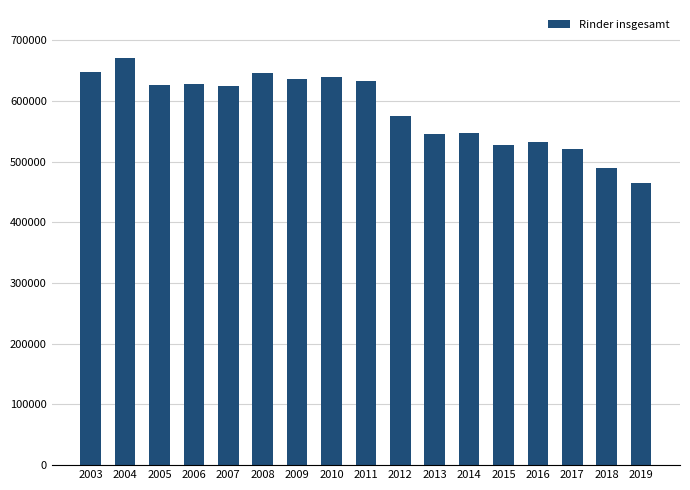

What is the value of the 9th bar from the left?

633627